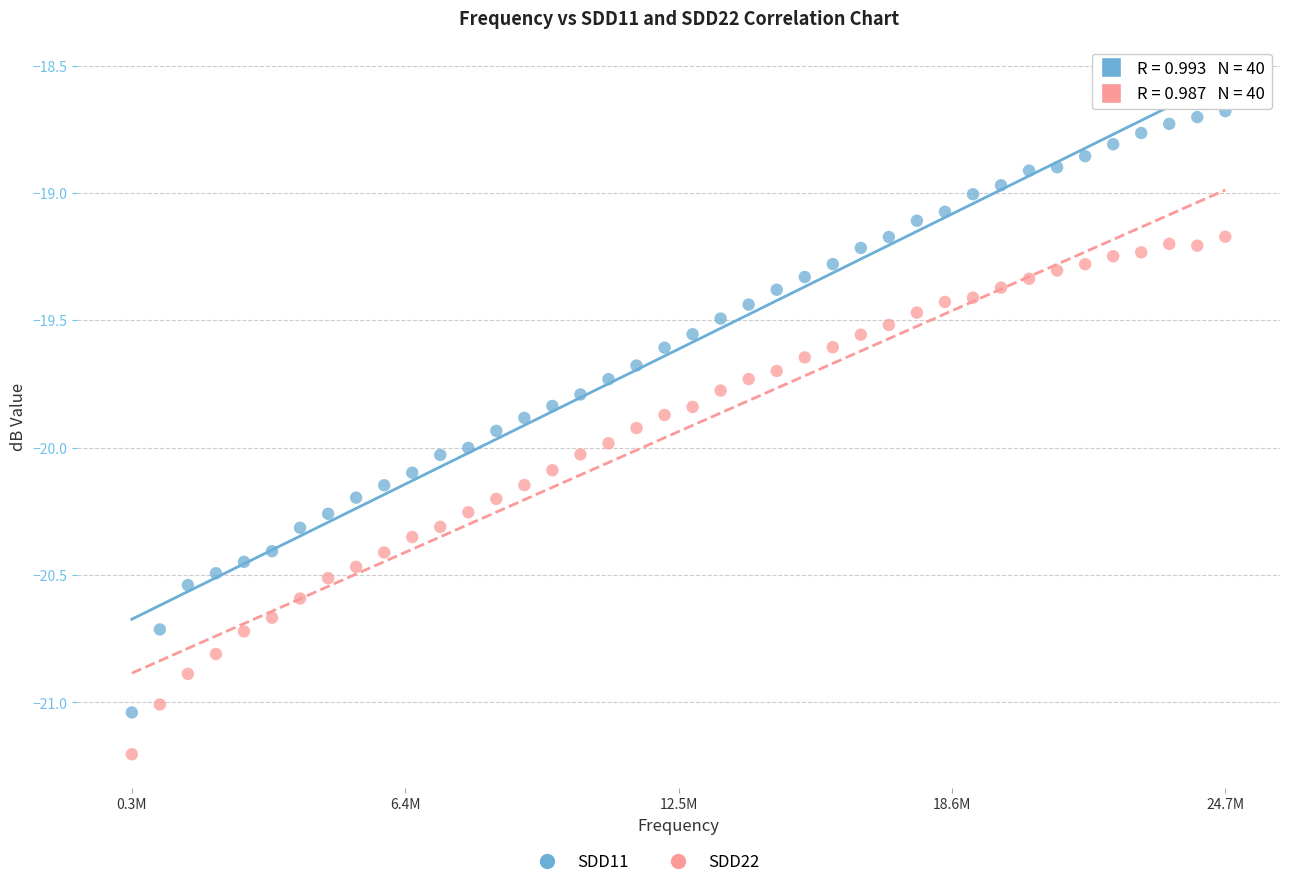

Which series has the widest spread of Y values?

SDD11